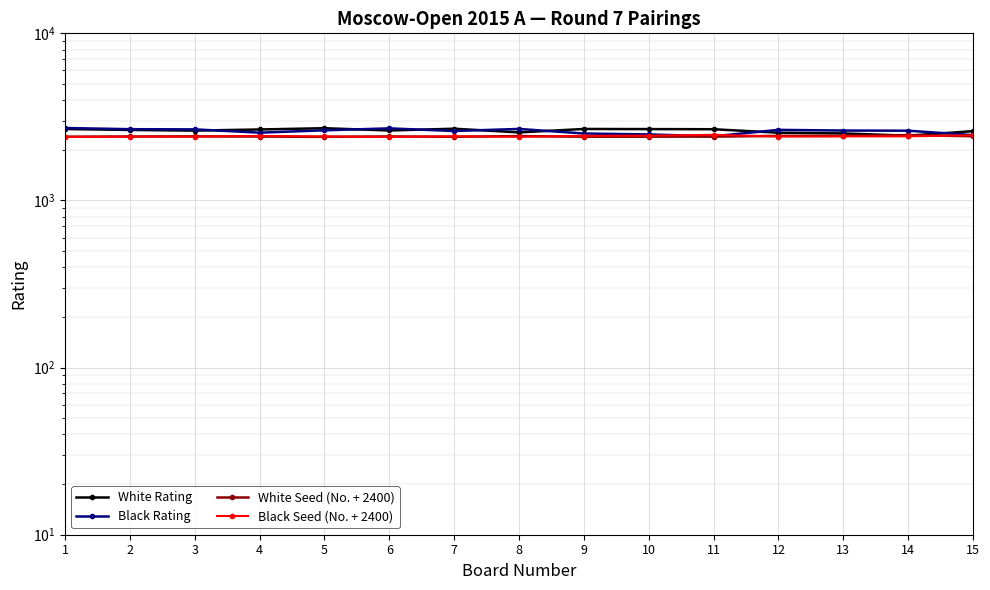

What is the value of the White Rating point at the 10th from the left?

2673